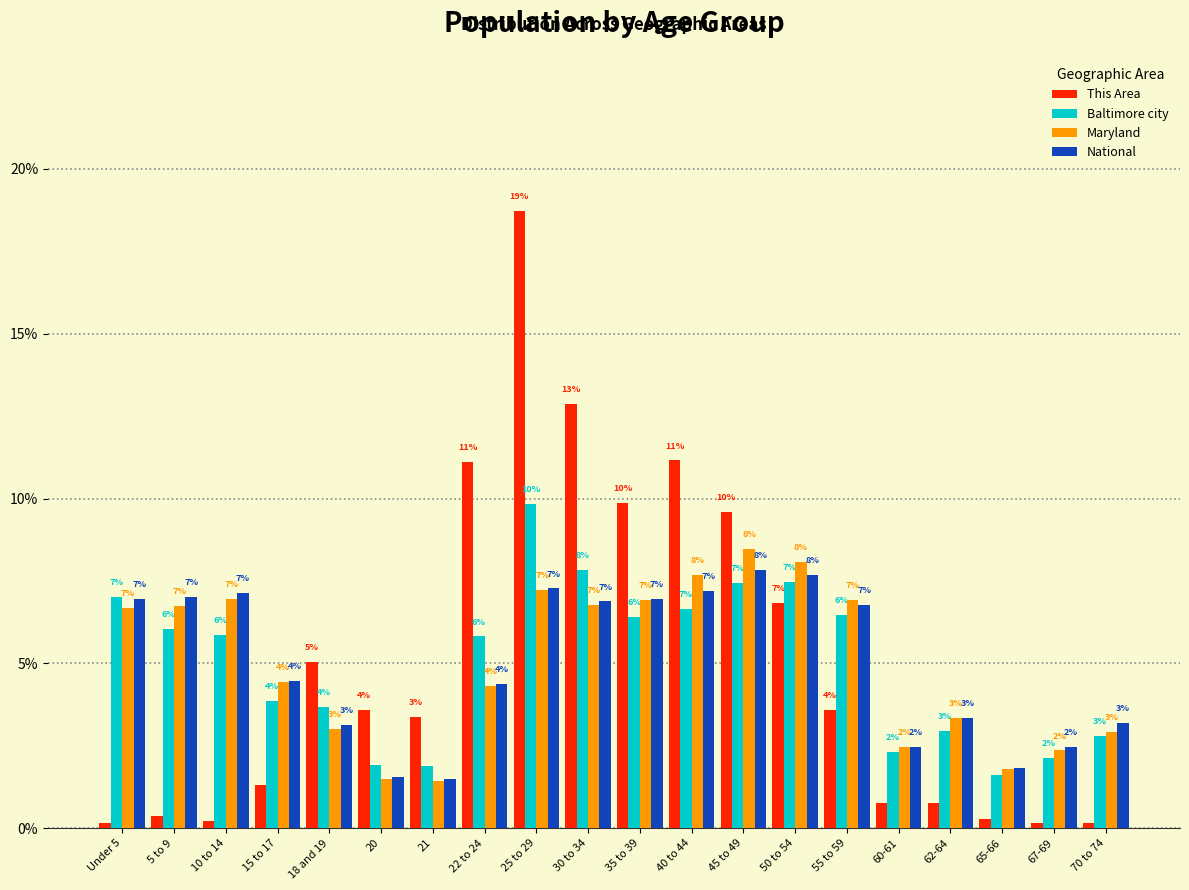

Which series has the widest spread of values?

This Area